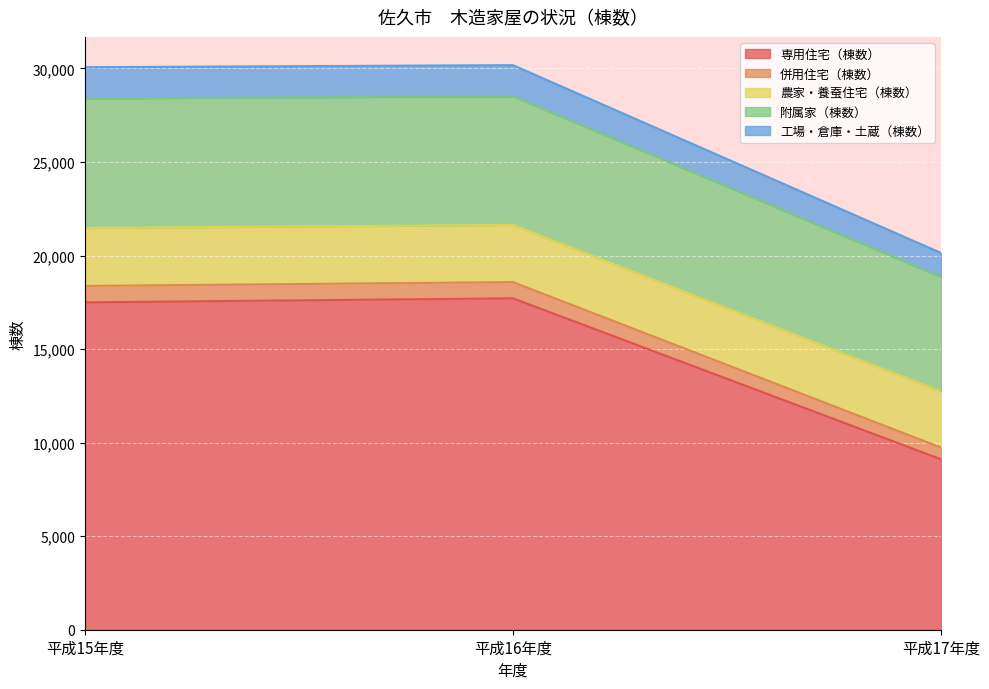

Where is 専用住宅（棟数） nearest to the value 13414?

平成15年度